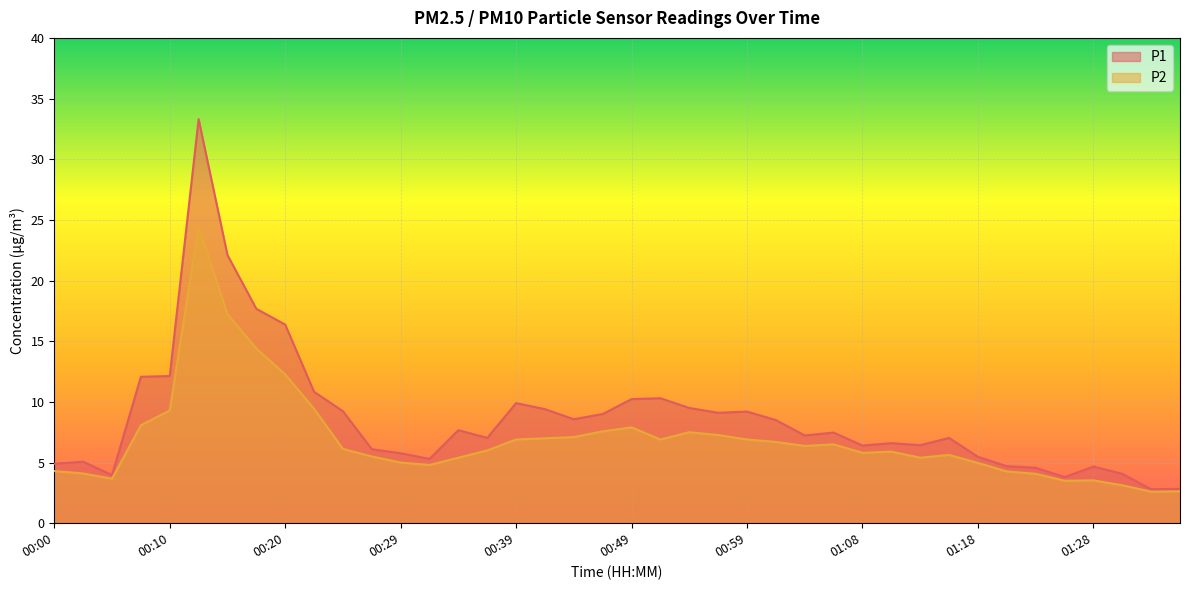

True or false: P2 and P1 intersect in this chart.

False